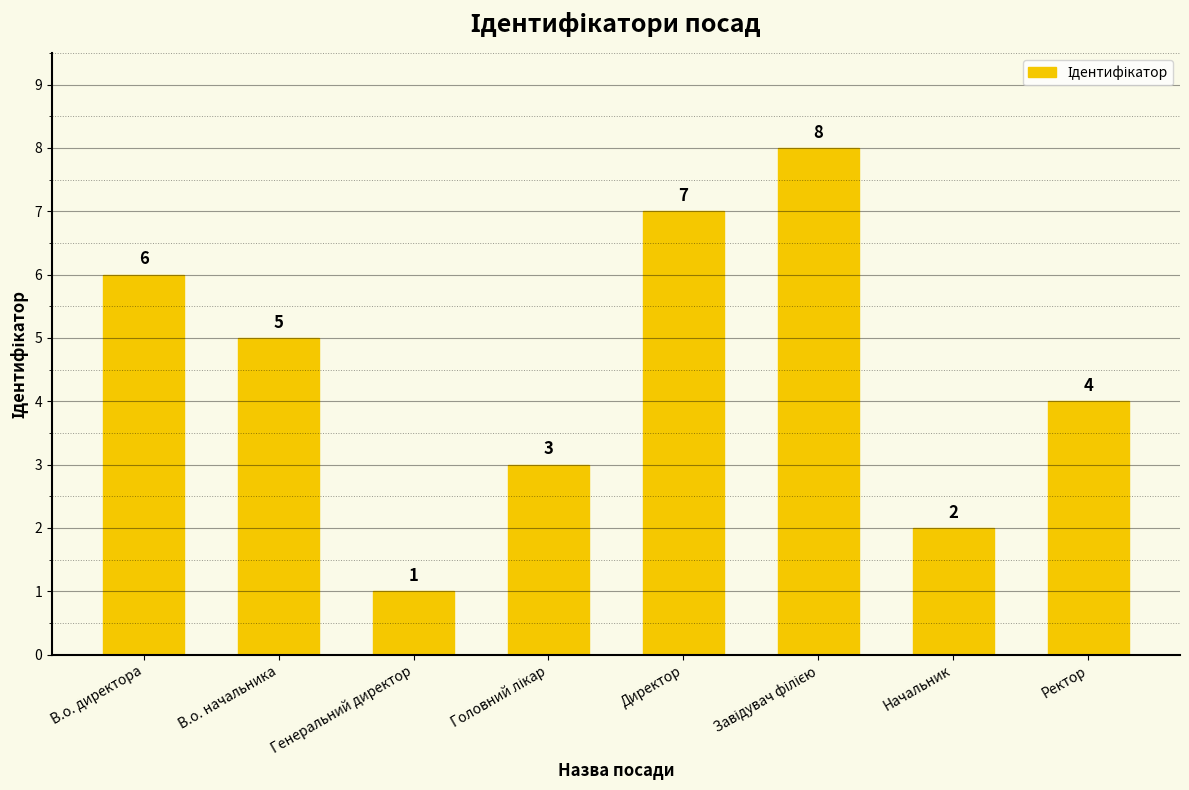

Where does the data first go above 5?

В.о. директора